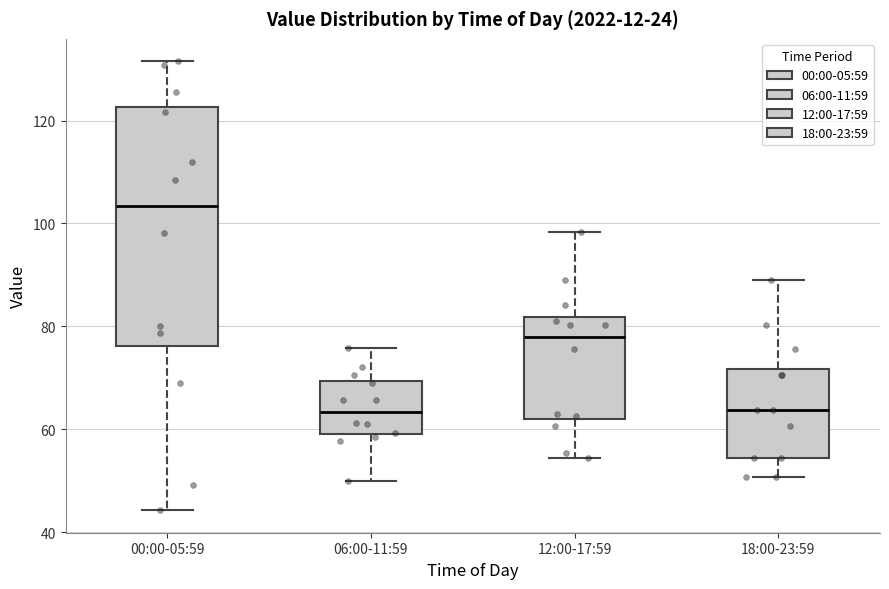

Reading left to right, transcribe this box plot: for each box, give where its median line is, the range the box spans, and where its two whiskers end, as read against the y-axis. The values are not printed on the chart, so give them approximately, as read against the axis.

00:00-05:59: median 104, box 76 to 122, whiskers 44 to 132
06:00-11:59: median 64, box 60 to 70, whiskers 50 to 76
12:00-17:59: median 78, box 62 to 82, whiskers 54 to 98
18:00-23:59: median 64, box 54 to 72, whiskers 50 to 90